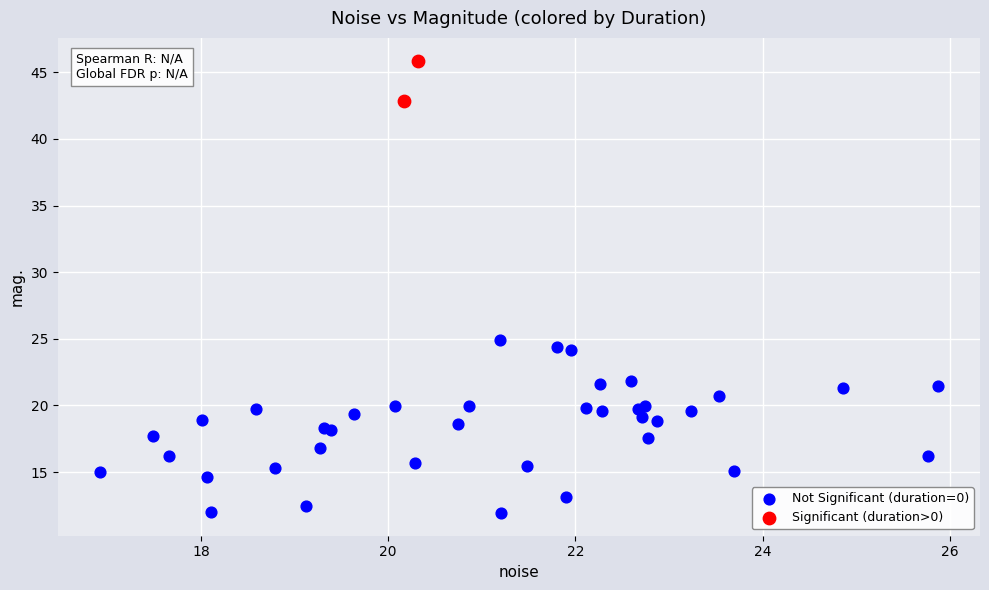

Which series contains the lowest Y value?

Not Significant (duration=0)